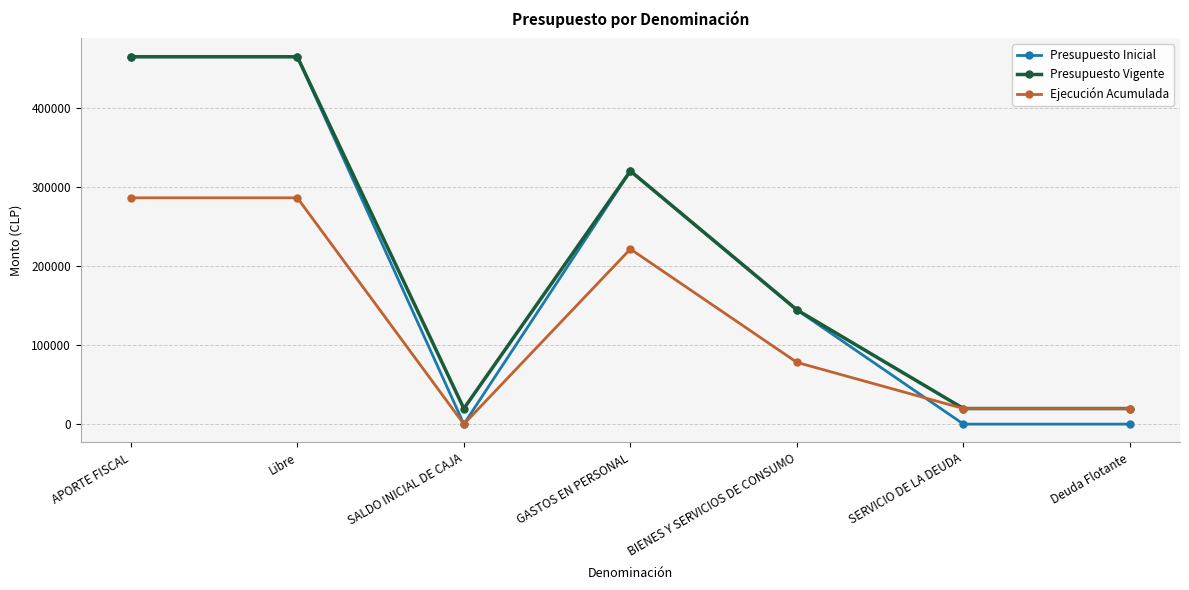

What is the sum of all Ejecución Acumulada values?

911116